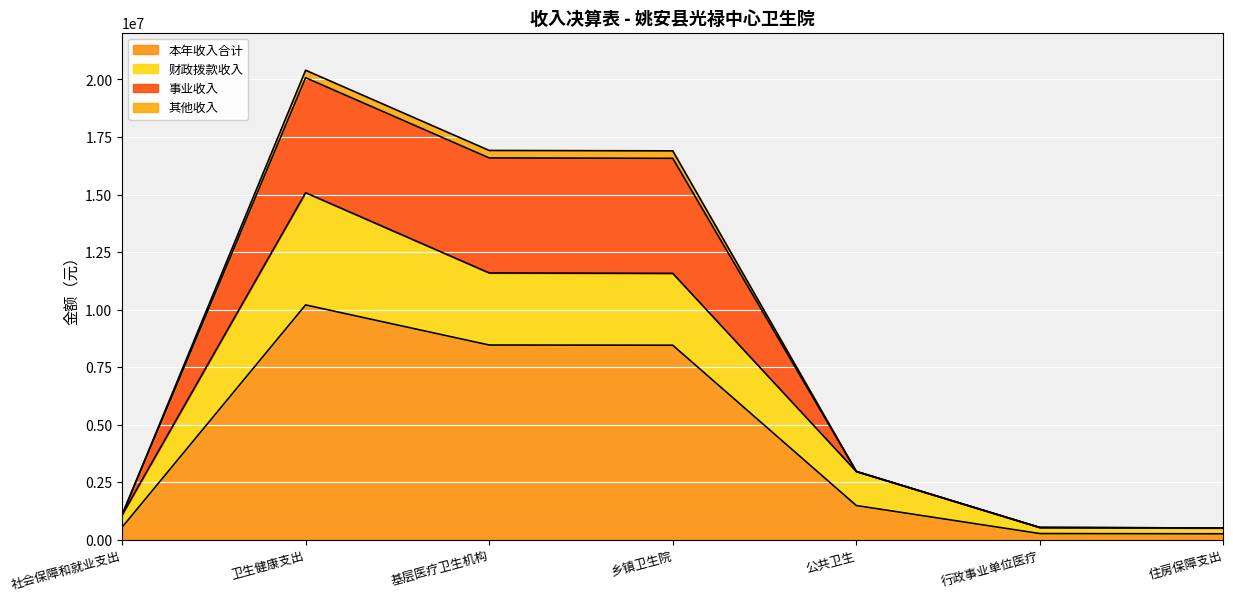

Is it true that 本年收入合计 equals 534618.9 at 社会保障和就业支出?

True